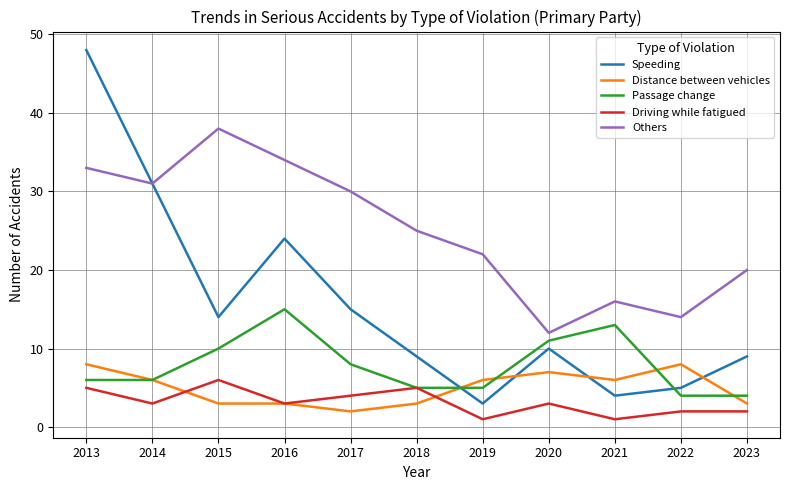

The value of Passage change at 2014 is 9. True or false?

False